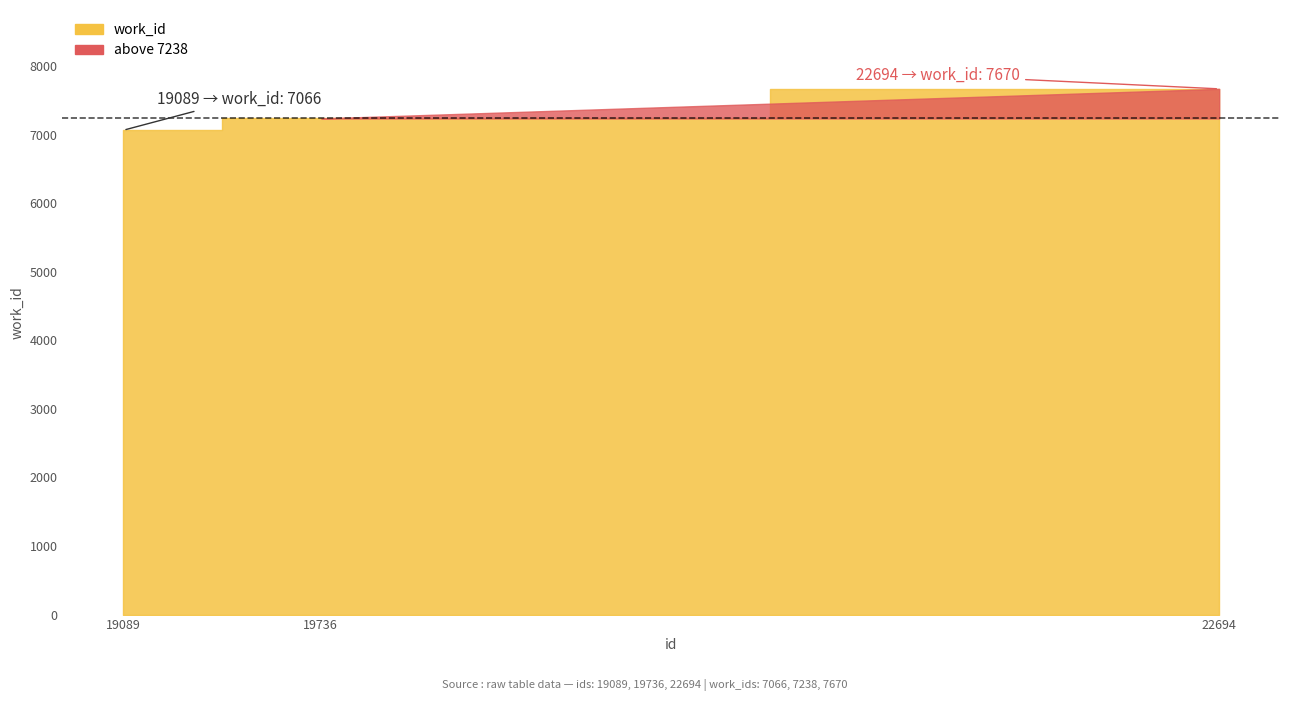

Which has a higher value, 22694 or 19736?

22694